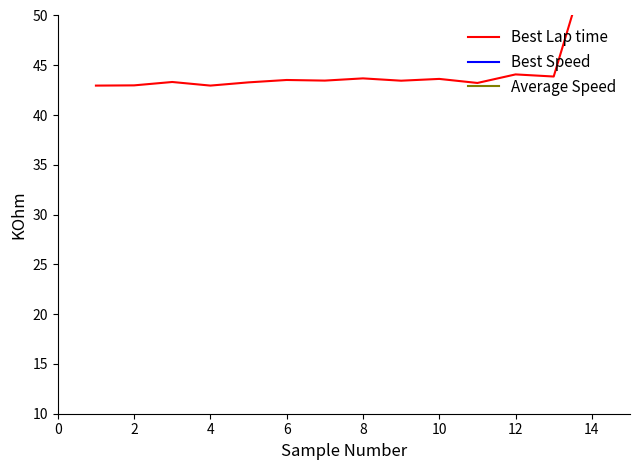

Where do Average Speed and Best Lap time first cross each other?

12 and 13